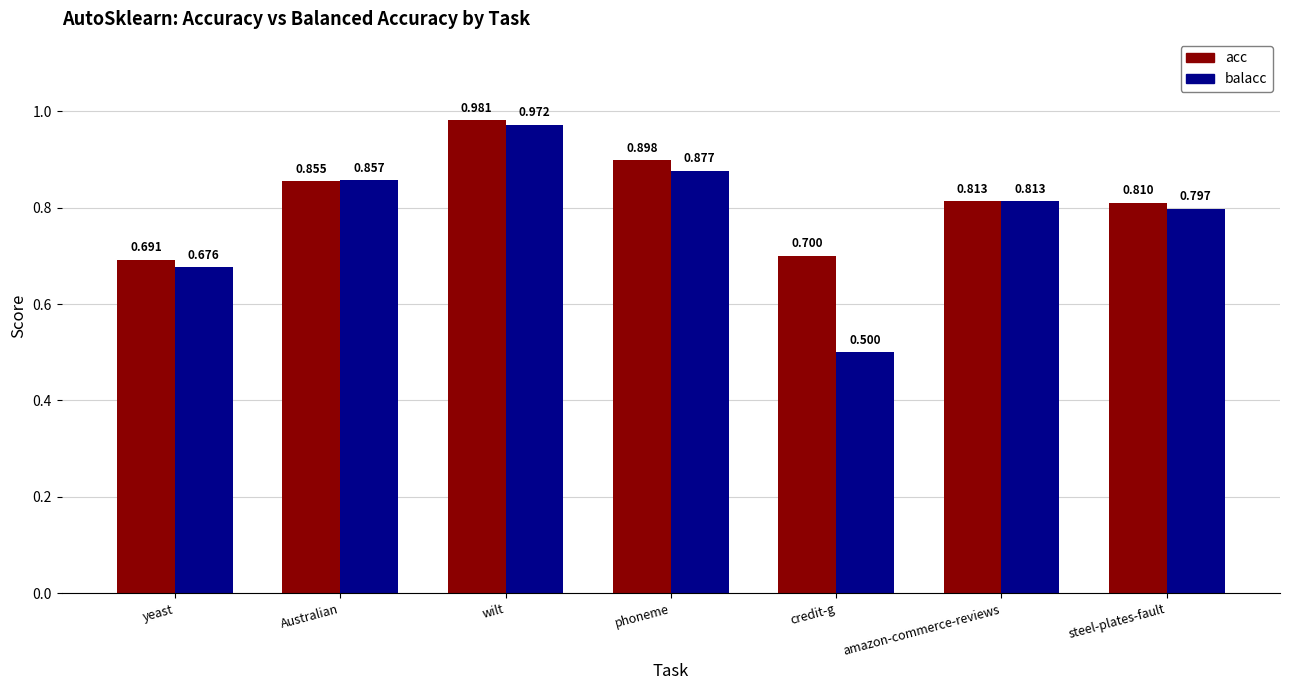

What position from the right is phoneme?

4